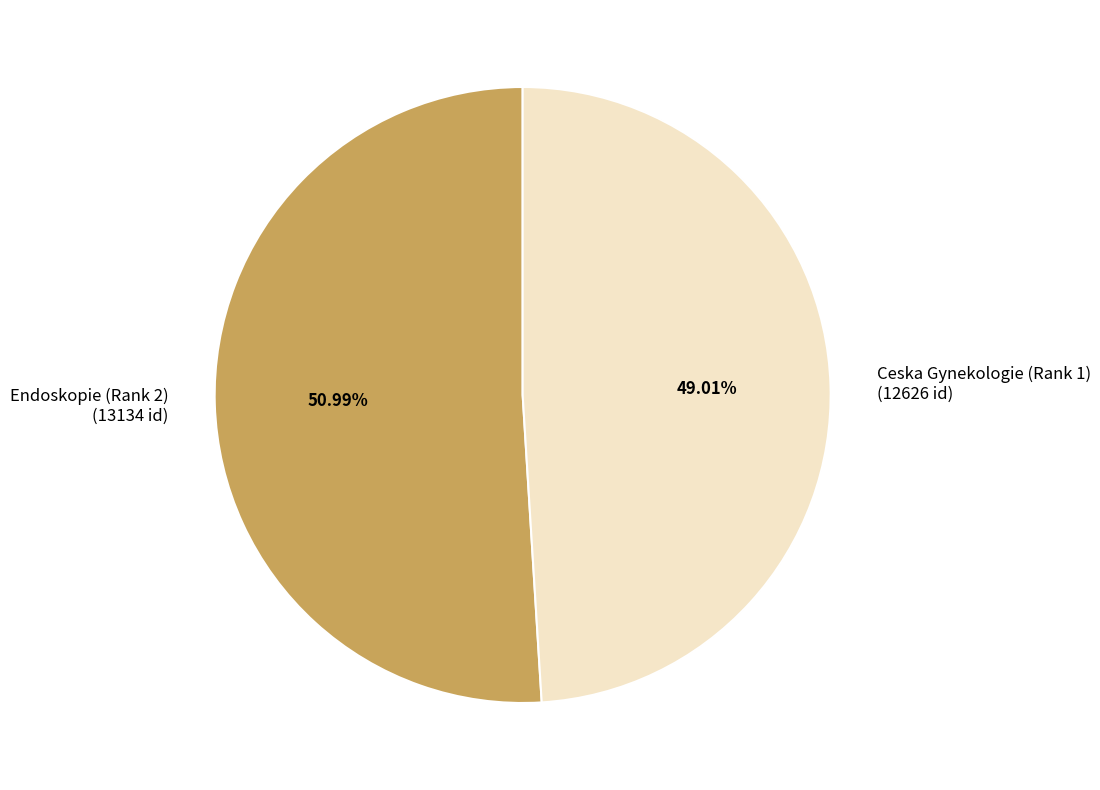

To the nearest percent, what portion does Ceska Gynekologie (Rank 1) represent?

49%